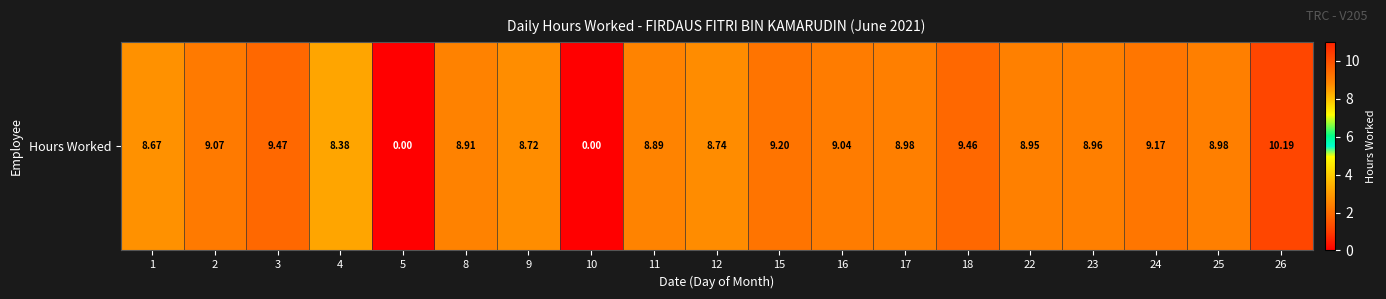

What is the maximum value shown in the chart?

10.2